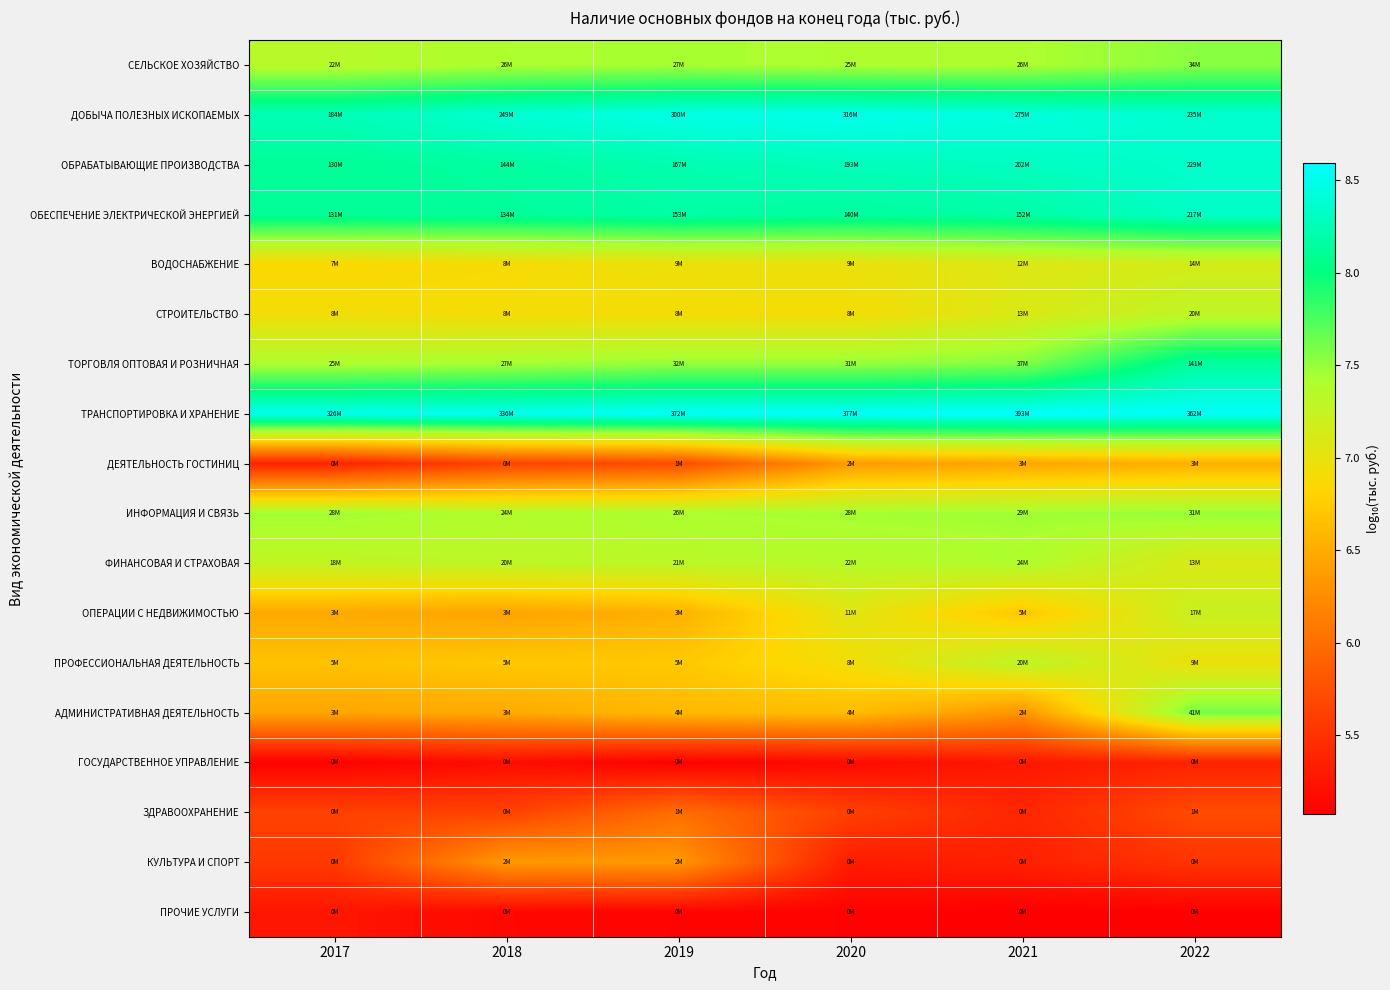

Which label corresponds to the largest value in the chart?

2021